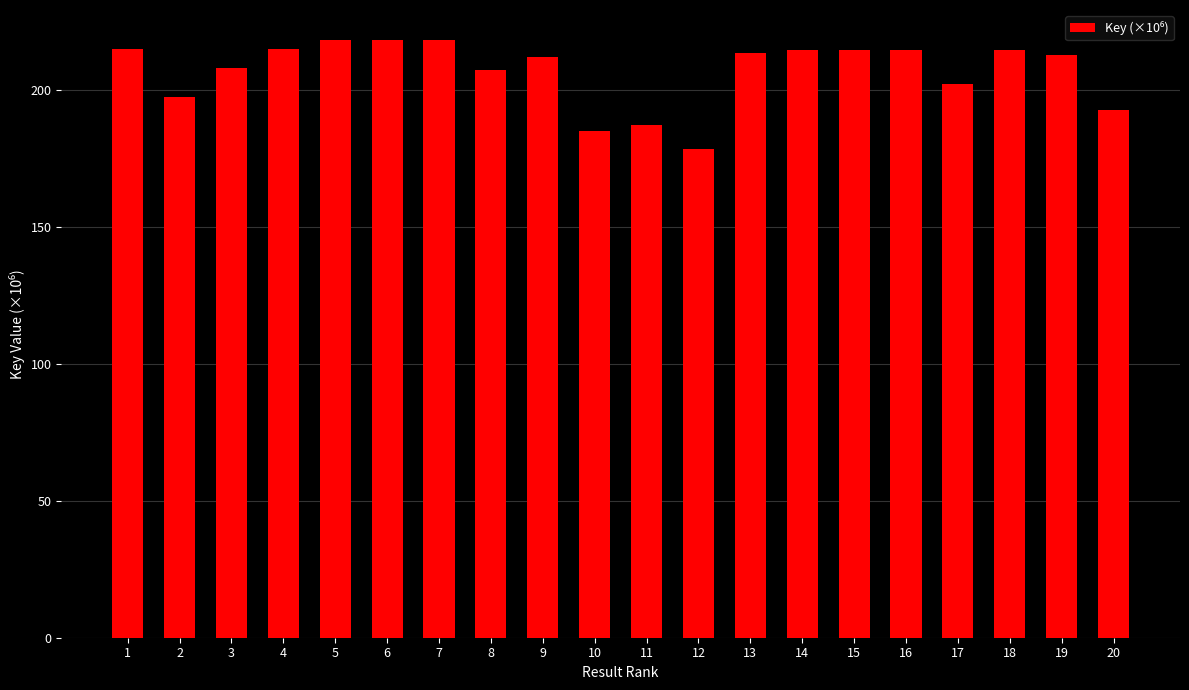

What is the smallest value displayed?

178.5